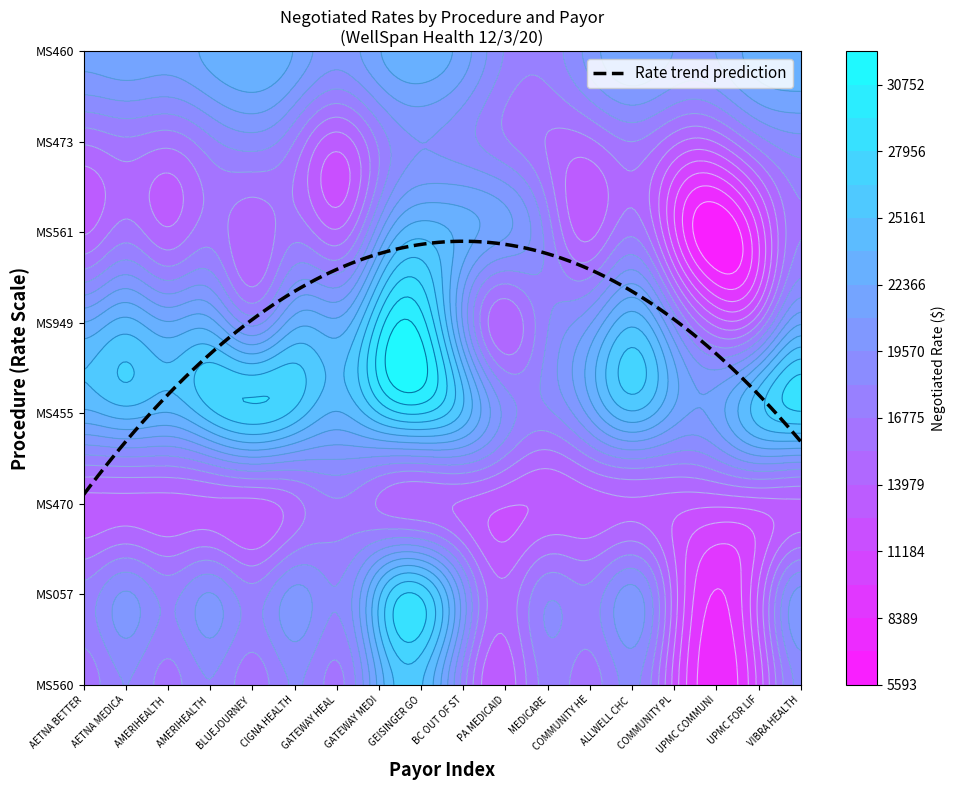

Which series changed the most between 0 and 5?

MS057